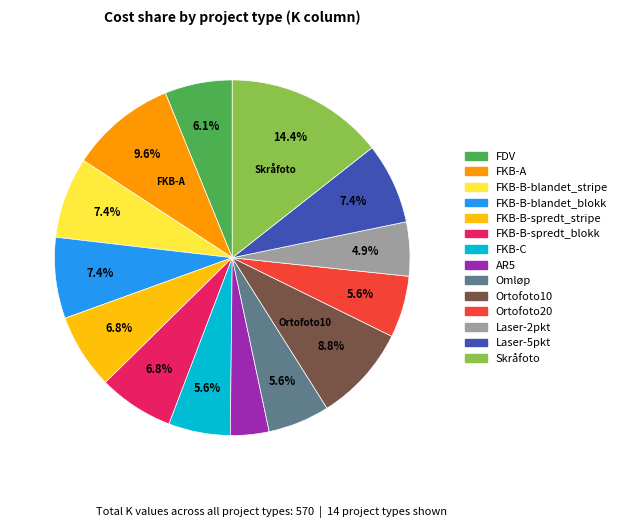

Which slice is the largest?

Skråfoto